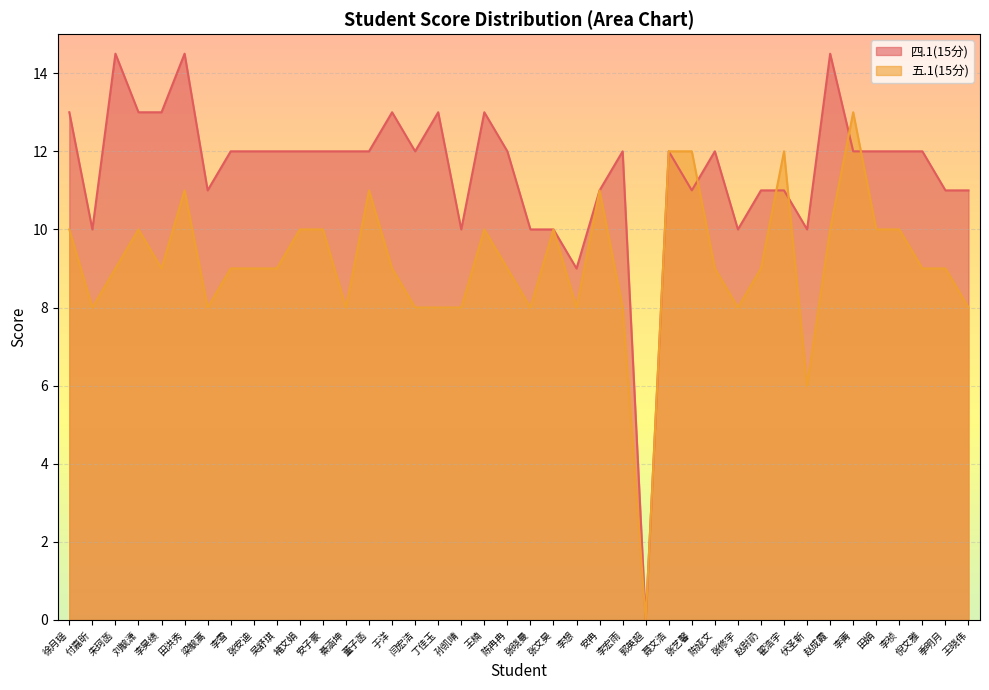

At which category does 五.1(15分) reach its first local valley?

付嘉昕